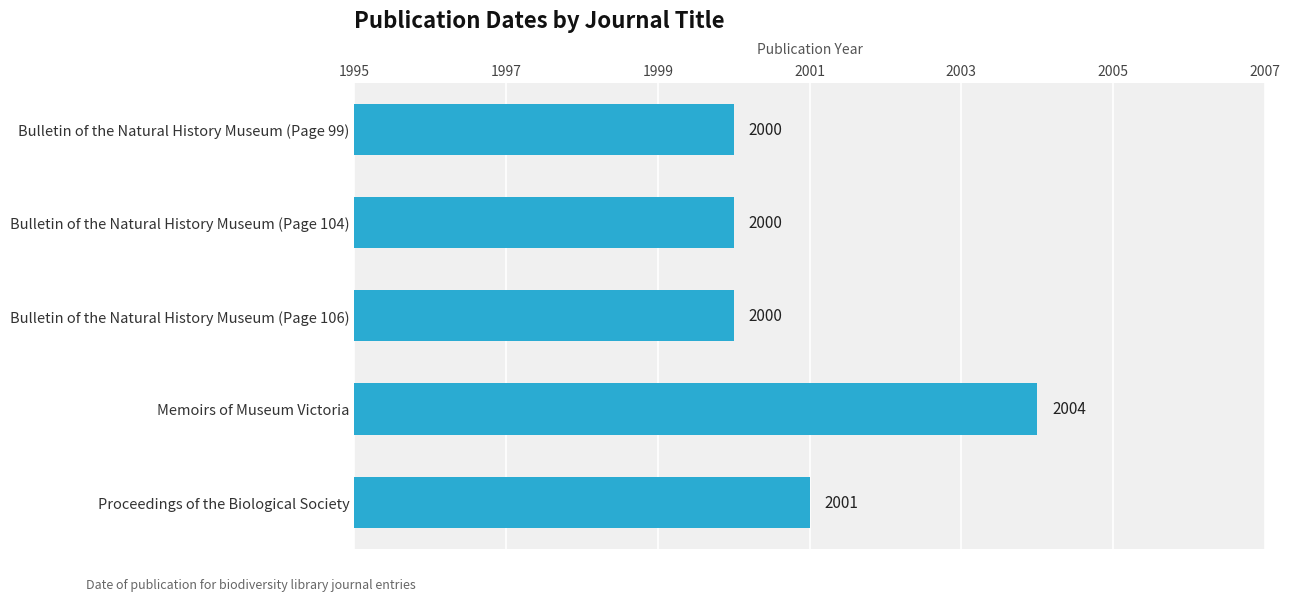

What is the change in value from Bulletin of the Natural History Museum (Page 106) to Proceedings of the Biological Society?

+1